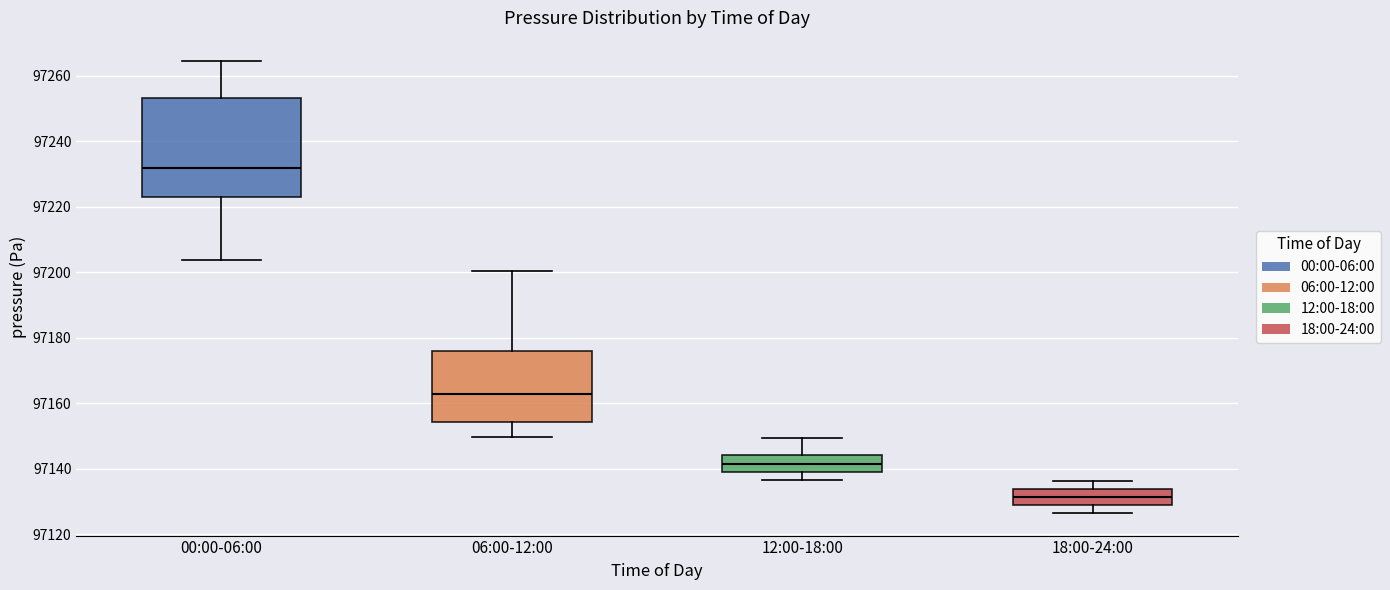

Reading left to right, read every box against the y-axis: the position of its median line, the range the box covers, and the ends of its whiskers. The values are not printed on the chart, so give them approximately, as read against the axis.

00:00-06:00: median 97232, box 97222 to 97254, whiskers 97204 to 97264
06:00-12:00: median 97164, box 97154 to 97176, whiskers 97150 to 97200
12:00-18:00: median 97142, box 97140 to 97144, whiskers 97136 to 97150
18:00-24:00: median 97132, box 97130 to 97134, whiskers 97126 to 97136